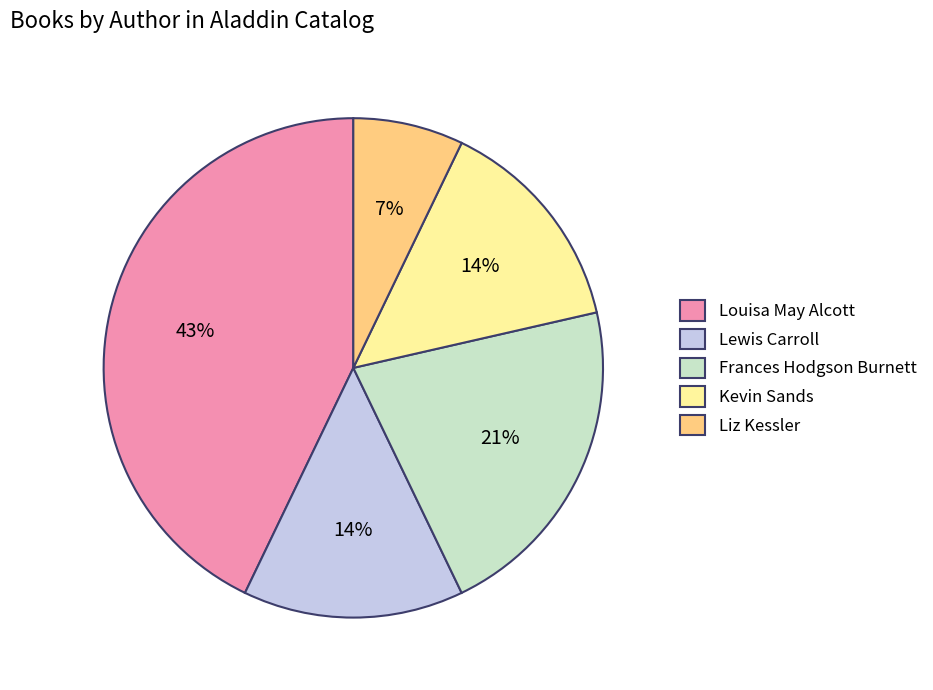

Is the sum of Frances Hodgson Burnett and Lewis Carroll greater than half?

No